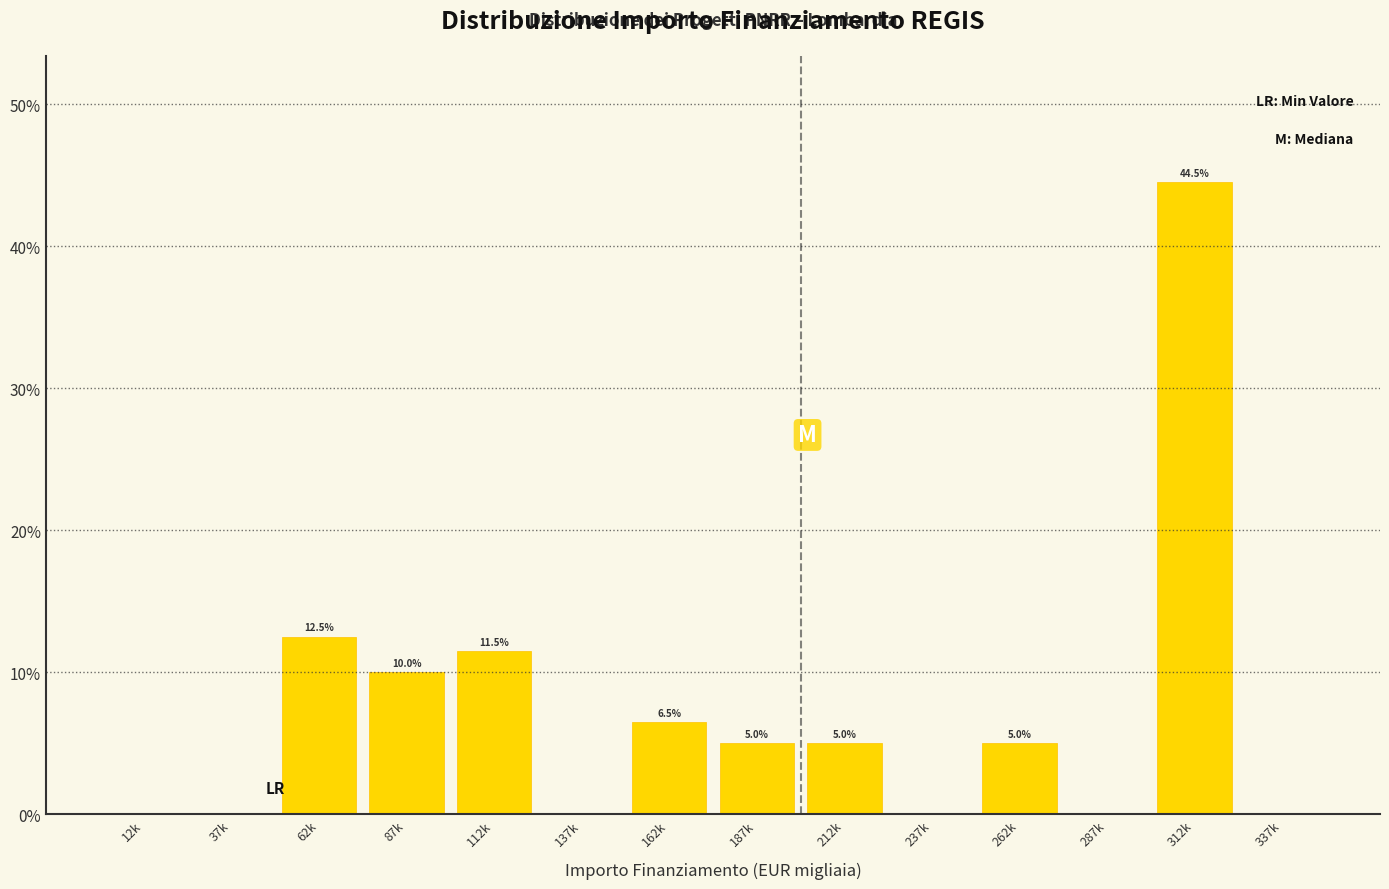

Reading left to right, extract all data points from this chart.

12k=0.0	37k=0.0	62k=12.5	87k=10.0	112k=11.5	137k=0.0	162k=6.5	187k=5.0	212k=5.0	237k=0.0	262k=5.0	287k=0.0	312k=44.5	337k=0.0